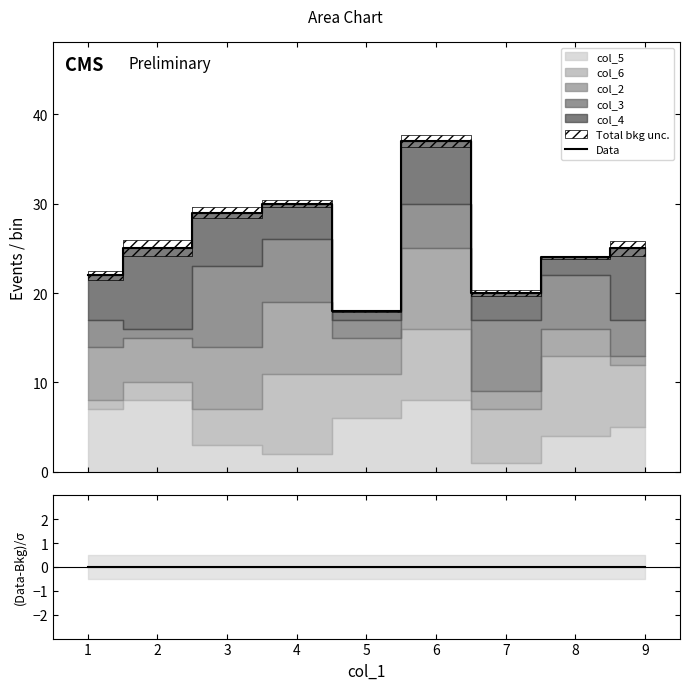

What is the highest value of the Data series?

37